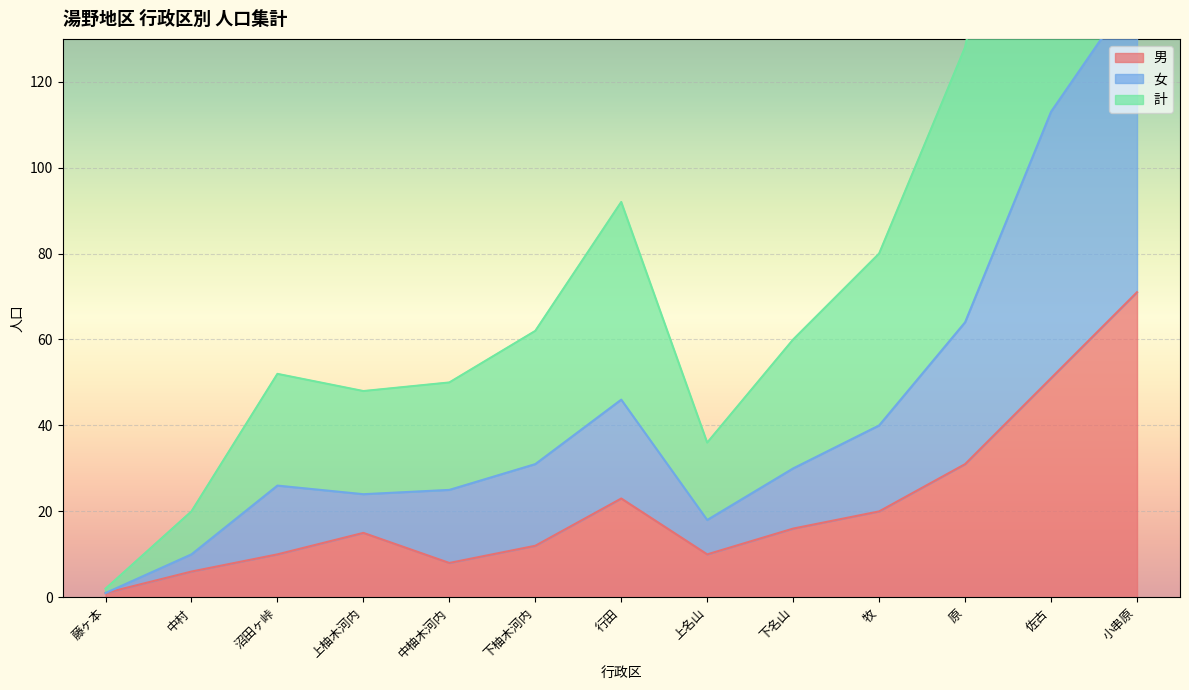

True or false: 計 and 女 cross at least once.

False